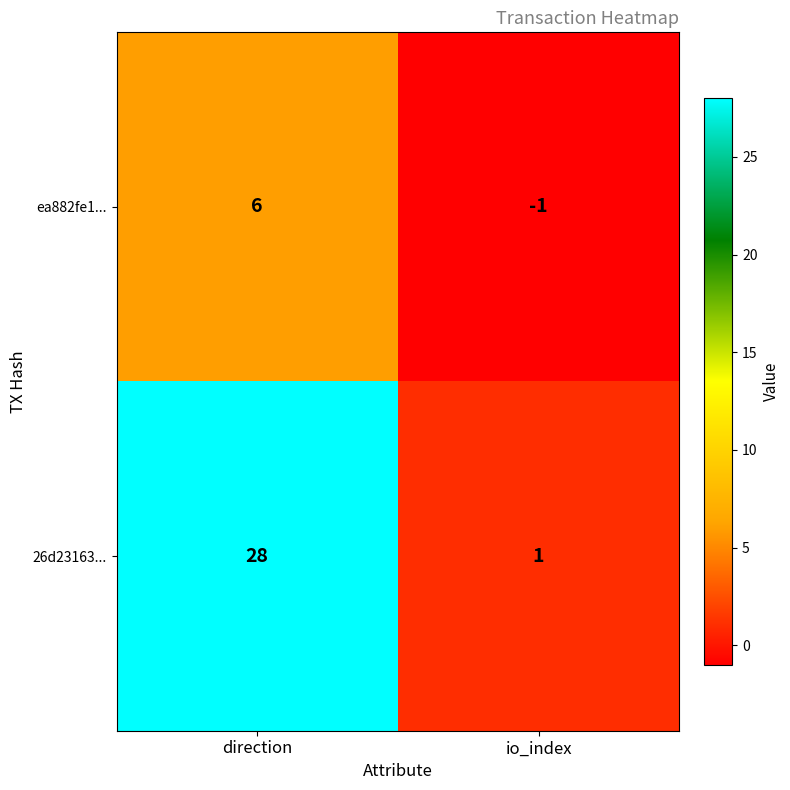

At which category is the sum across all series the highest?

direction